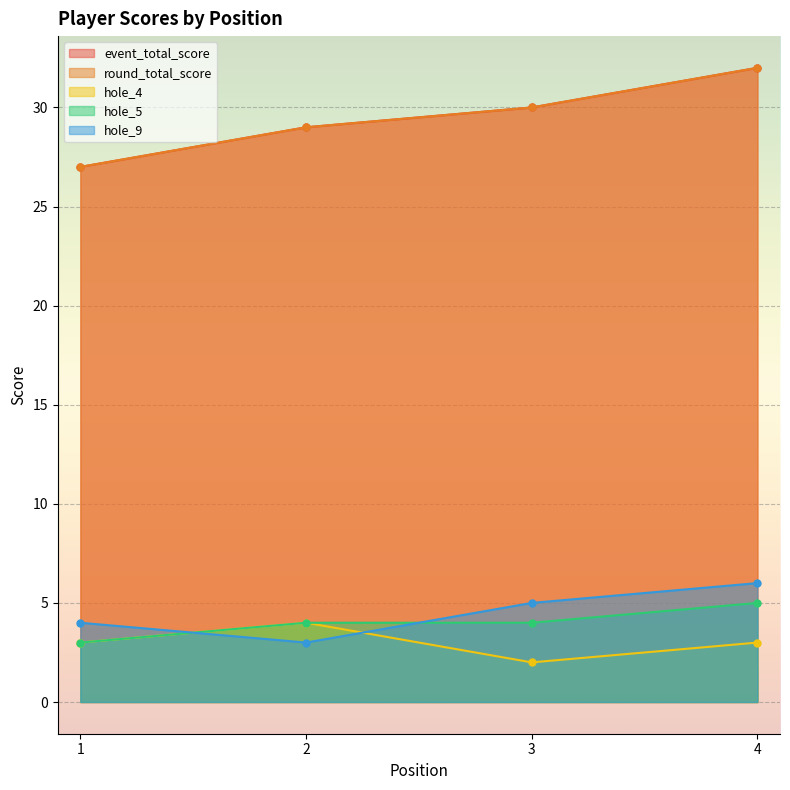

What is the difference between the maximum and minimum values in the round_total_score series?

5